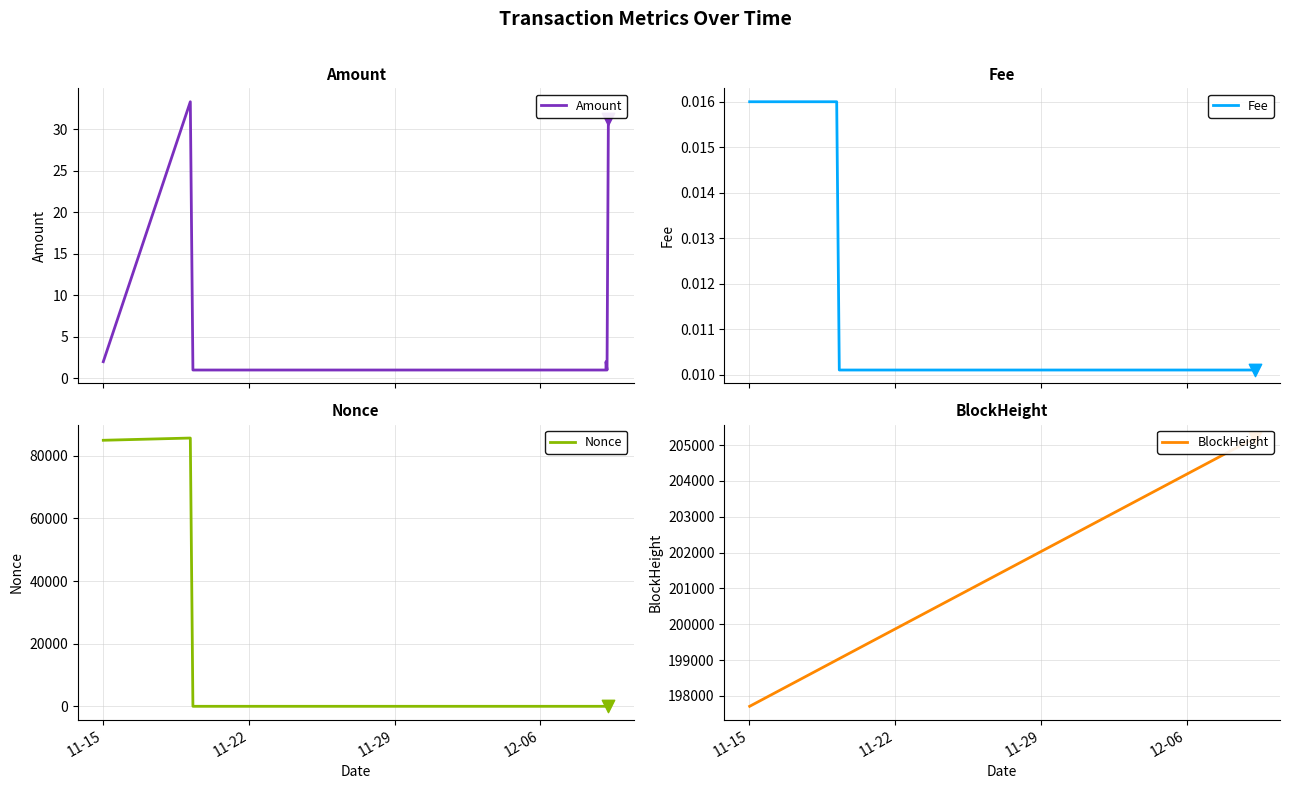

At how many categories does at least one series exceed 48228?

7